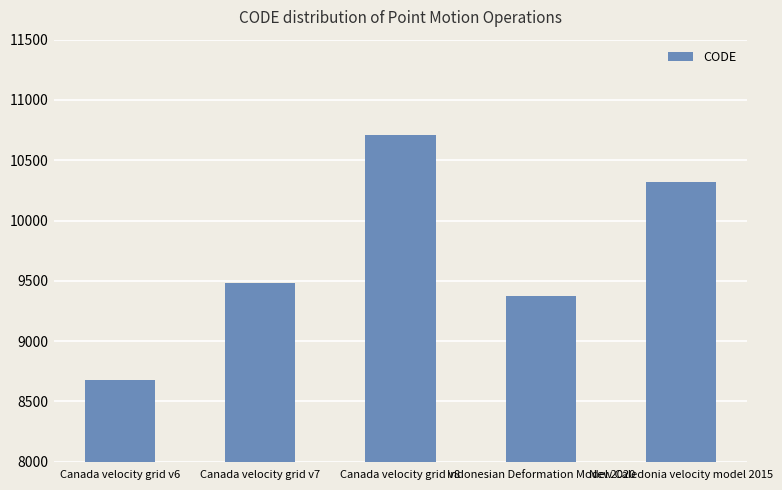

Rank the categories by value from highest to lowest.

Canada velocity grid v8, New Caledonia velocity model 2015, Canada velocity grid v7, Indonesian Deformation Model 2020, Canada velocity grid v6